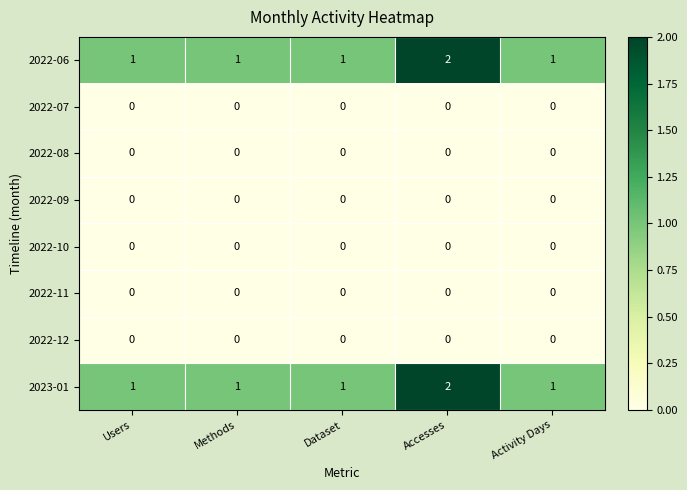

Count the 2023-01 values in the range 1 to 2.

5